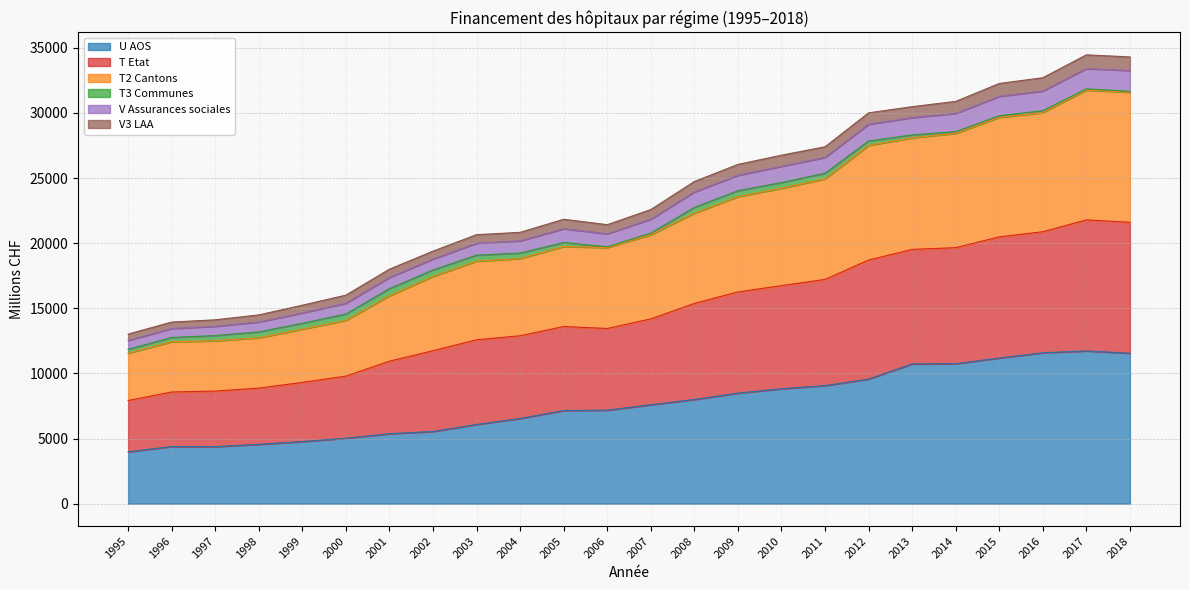

What is the maximum value for U AOS?

11725